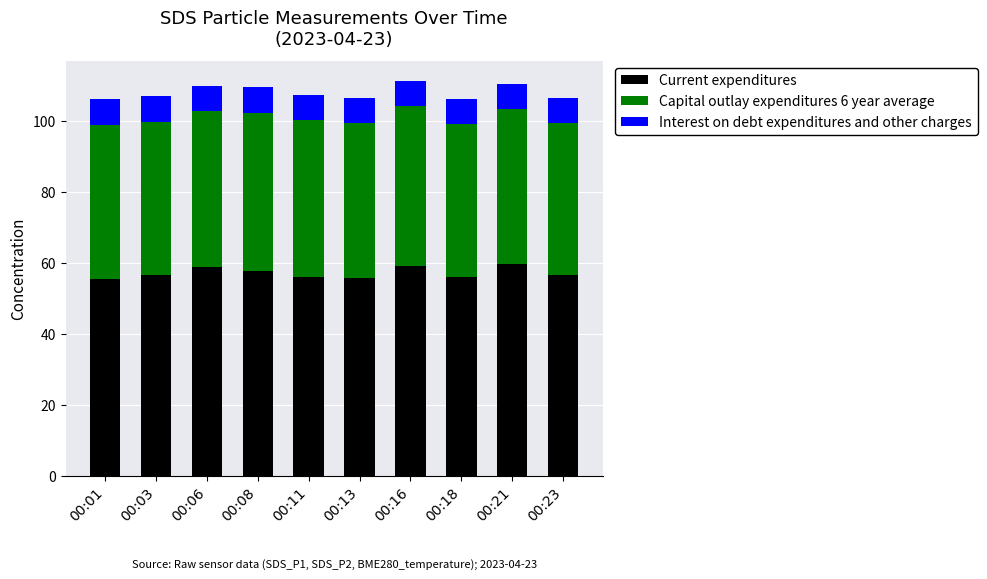

The Current expenditures series shows 56.0 at 00:18. True or false?

True